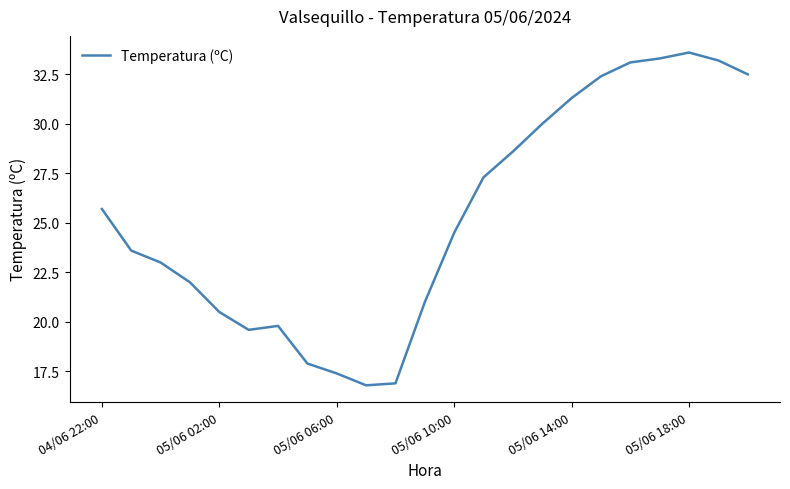

Reading left to right, list all the values displayed in this chart.

25.7	23.6	23.0	22.0	20.5	19.6	19.8	17.9	17.4	16.8	16.9	21.0	24.5	27.3	28.6	30.0	31.3	32.4	33.1	33.3	33.6	33.2	32.5